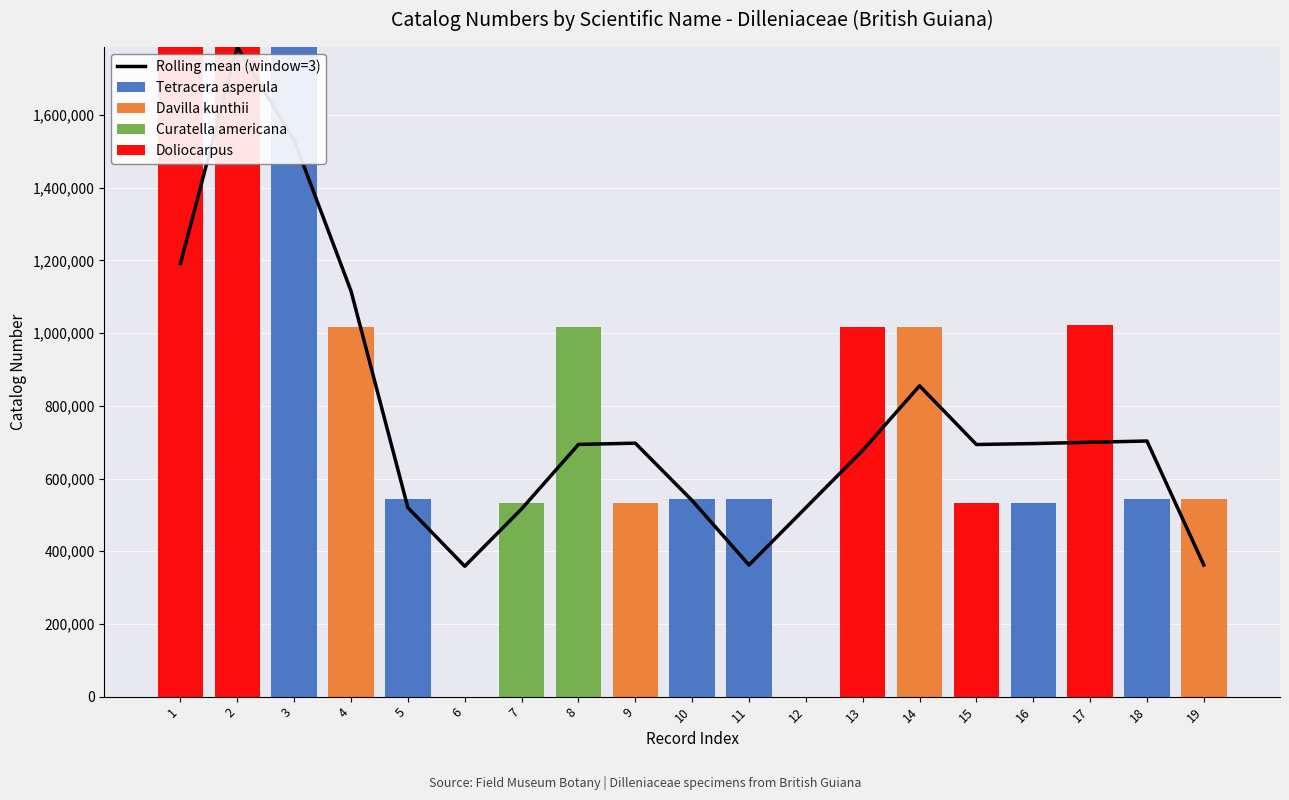

Reading left to right, transcribe all the data shown in this chart.

Rolling mean (window=3): 1191417.7	1787126.0	1530445.7	1115767.7	520059.3	358696.3	516321.7	693784.0	697269.3	539504.0	362041.7	519812.3	677562.7	855030.3	693594.3	696107.7	699797.7	703157.0	362002.7
Tetracera asperula: 0.0	0.0	1787125.0	0.0	543092.0	0.0	0.0	0.0	0.0	543453.0	542672.0	0.0	0.0	0.0	0.0	532457.0	0.0	543473.0	0.0
Davilla kunthii: 0.0	0.0	0.0	1017086.0	0.0	0.0	0.0	0.0	532387.0	0.0	0.0	0.0	0.0	1015923.0	0.0	0.0	0.0	0.0	542535.0
Curatella americana: 0.0	0.0	0.0	0.0	0.0	0.0	532997.0	1015968.0	0.0	0.0	0.0	0.0	0.0	0.0	0.0	0.0	0.0	0.0	0.0
Doliocarpus: 1787127.0	1787126.0	0.0	0.0	0.0	0.0	0.0	0.0	0.0	0.0	0.0	0.0	1016765.0	0.0	532403.0	0.0	1023463.0	0.0	0.0